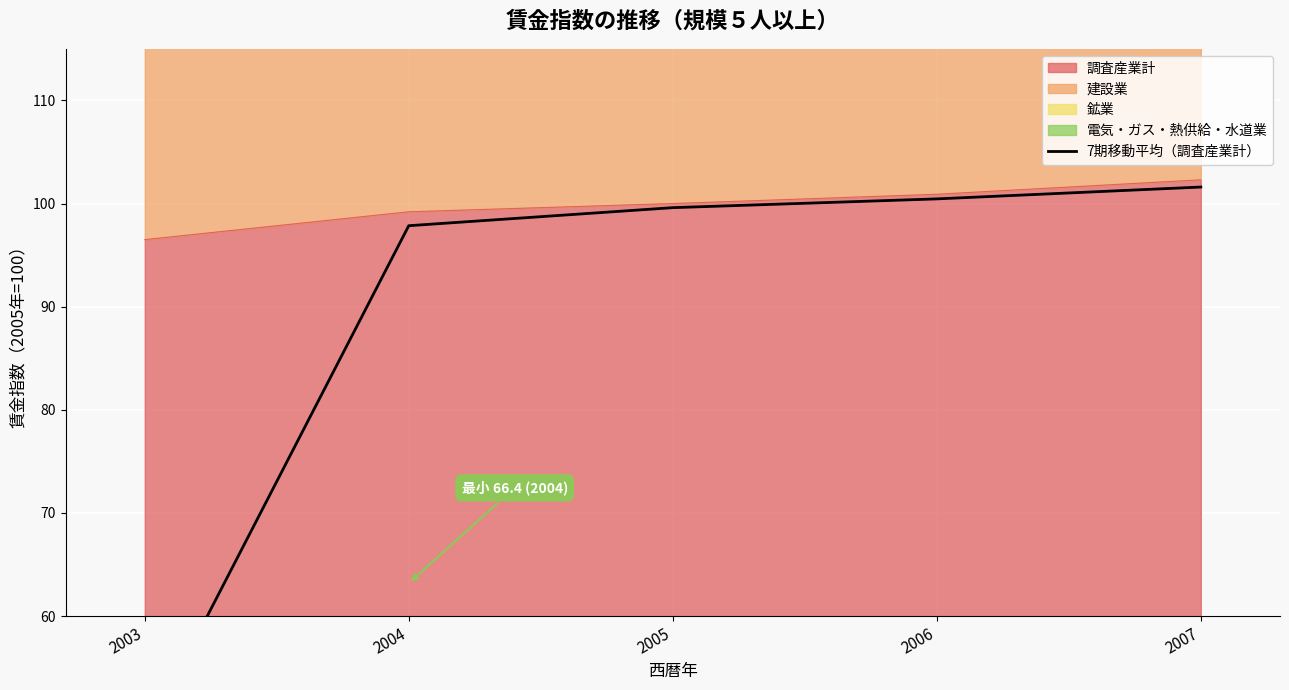

True or false: the data shows 101.6 at 2007.

True